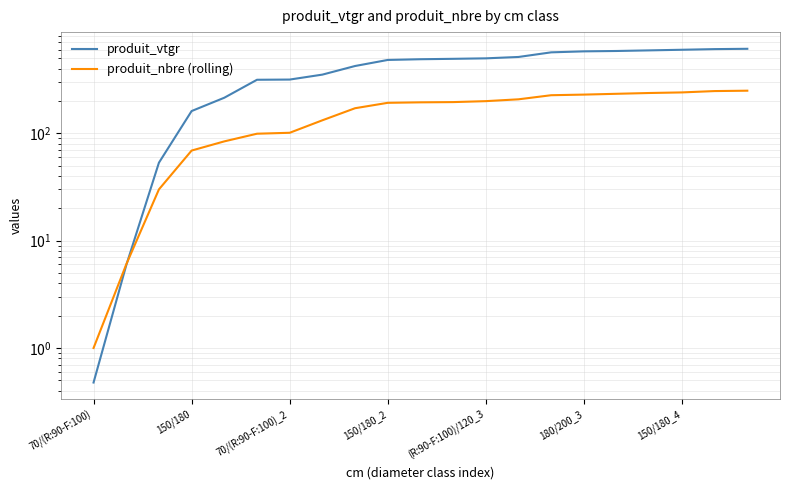

How many times do produit_vtgr and produit_nbre (rolling) cross each other?

1